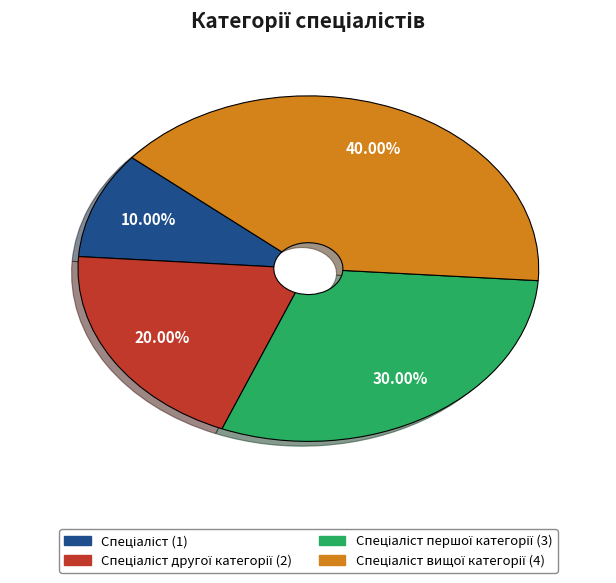

Does any single category account for the majority?

No